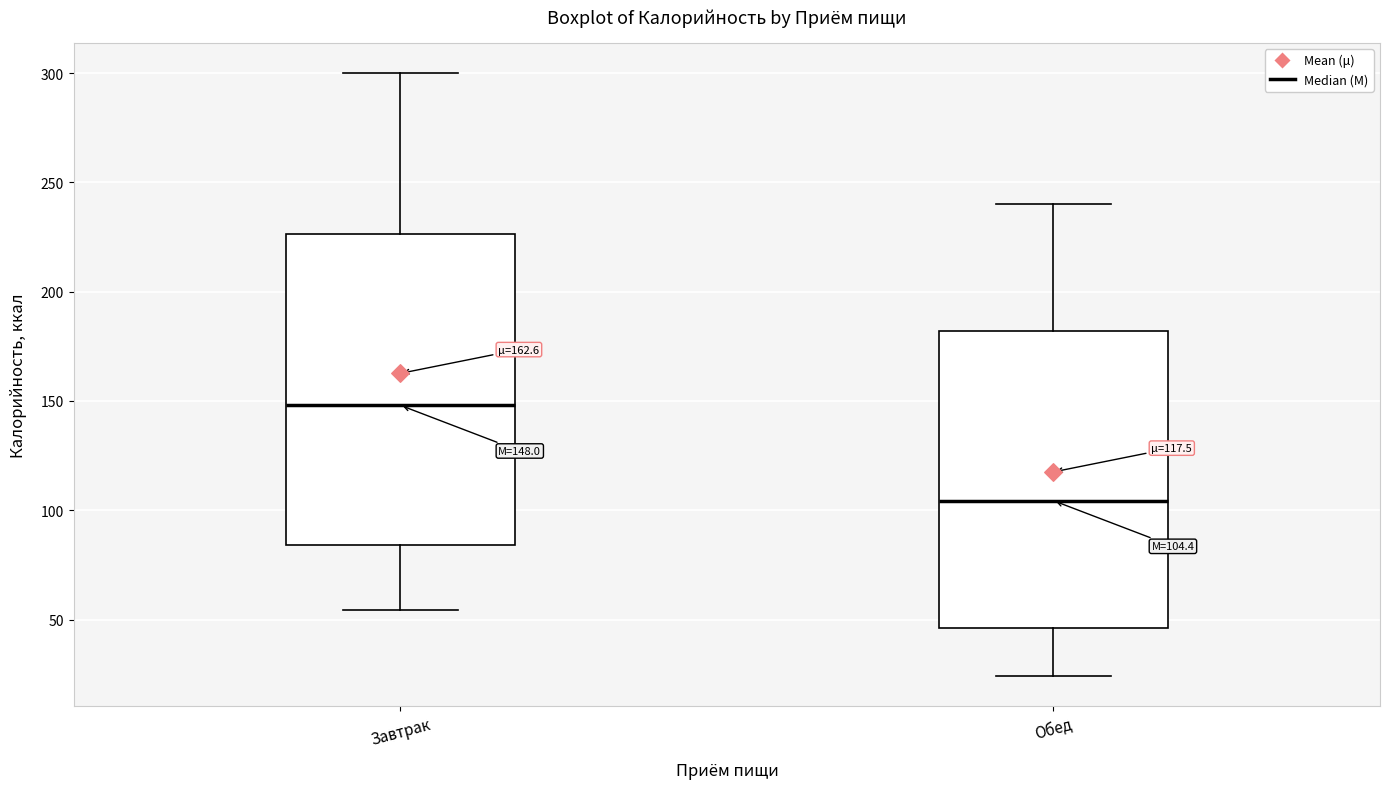

Which box is the tallest, from its lower edge to its upper edge?

Завтрак